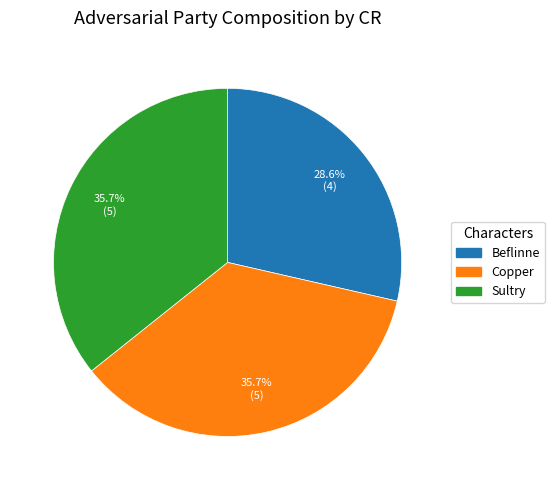

What percentage is NOT represented by Copper?

64.3%